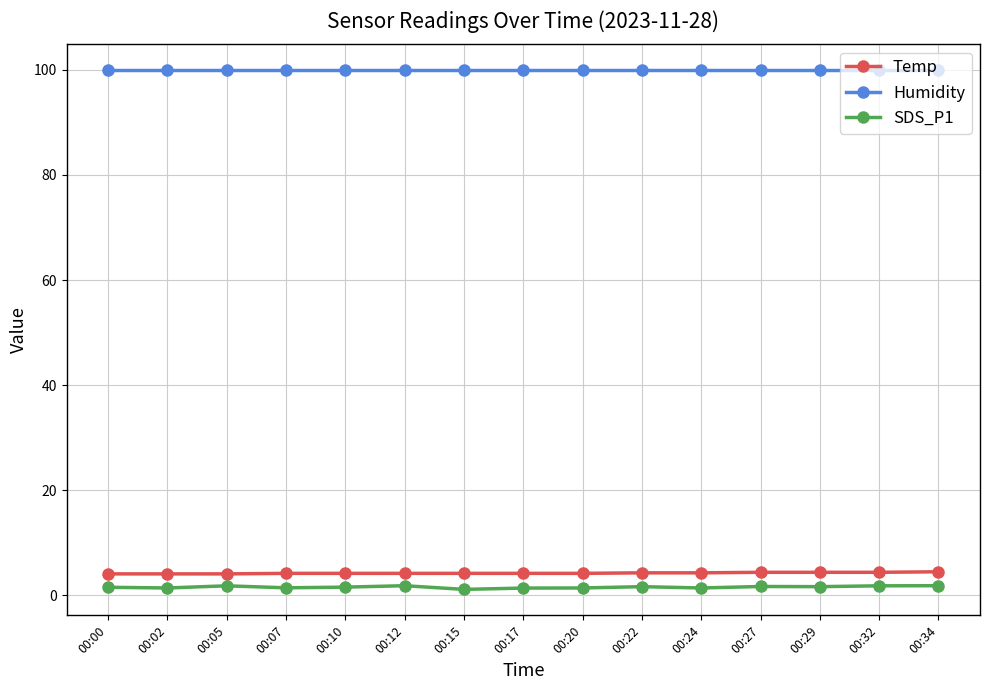

At 00:29, list the series in order from smallest to largest.

SDS_P1, Temp, Humidity